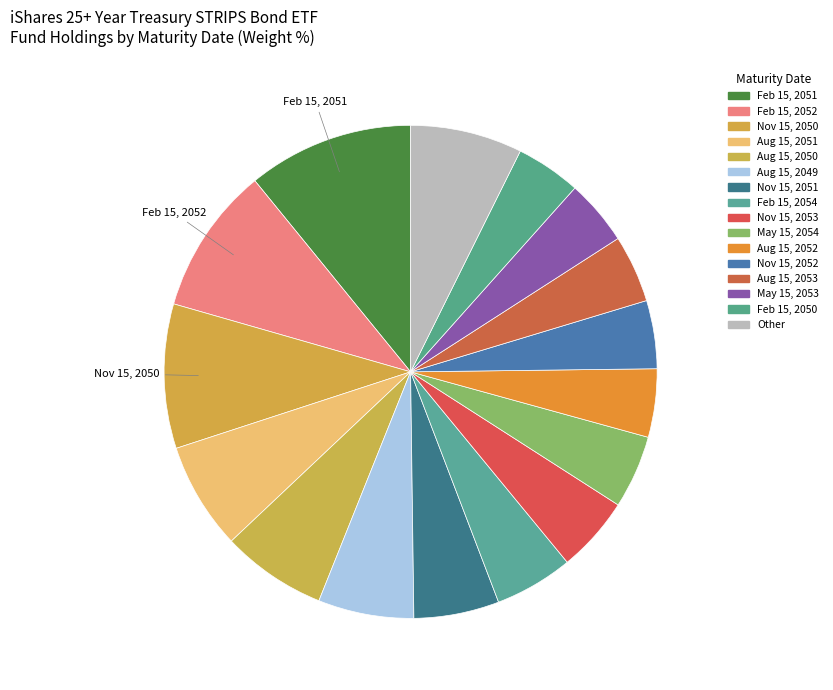

How many segments does this pie chart have?

16